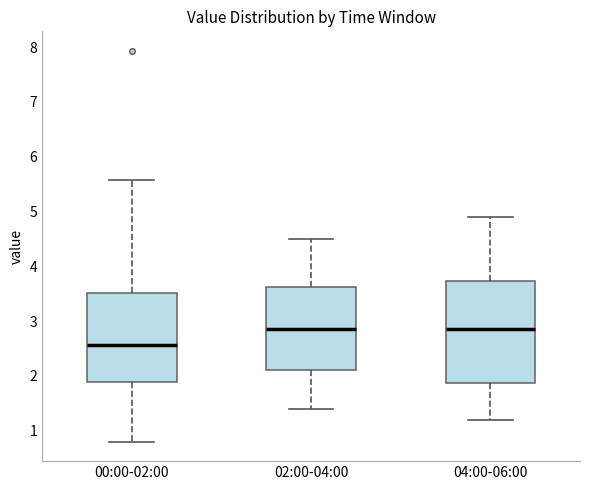

Which box's median line is the lowest?

00:00-02:00